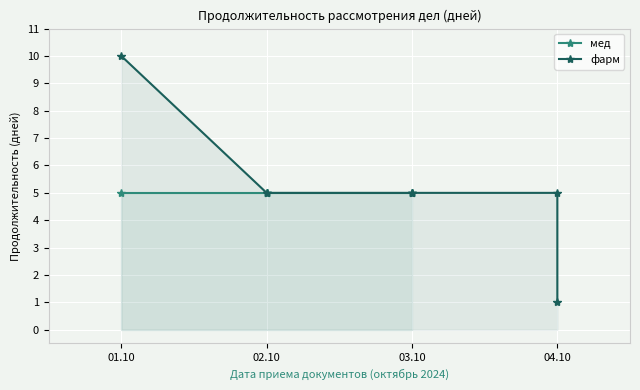

The фарм series shows 1 at 04.10. True or false?

False